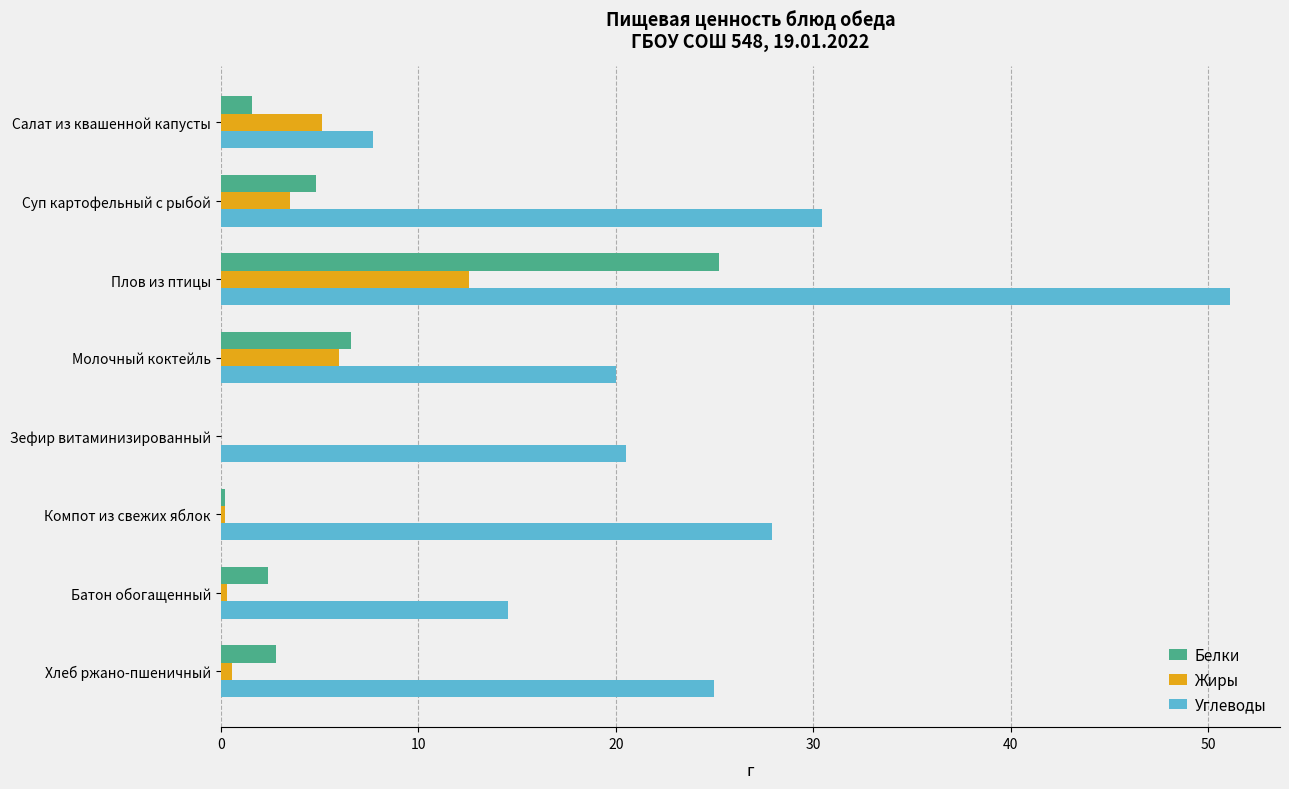

Count the number of data series in this chart.

3